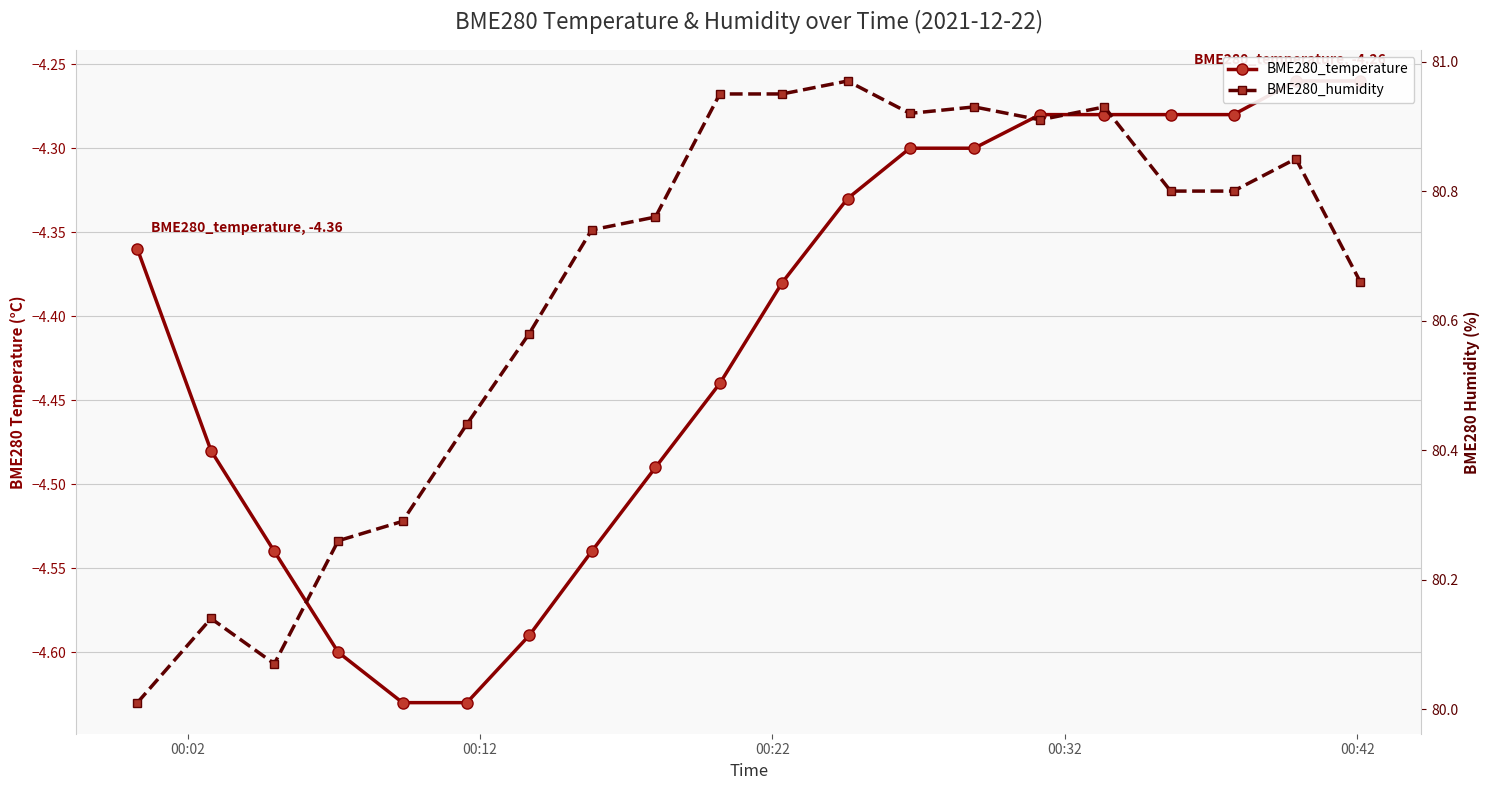

How many lines are shown in the chart?

2